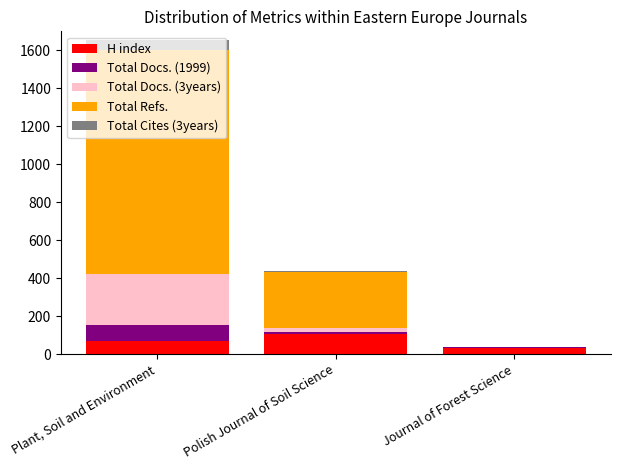

What are all the series names shown in the legend?

H index, Total Docs. (1999), Total Docs. (3years), Total Refs., Total Cites (3years)